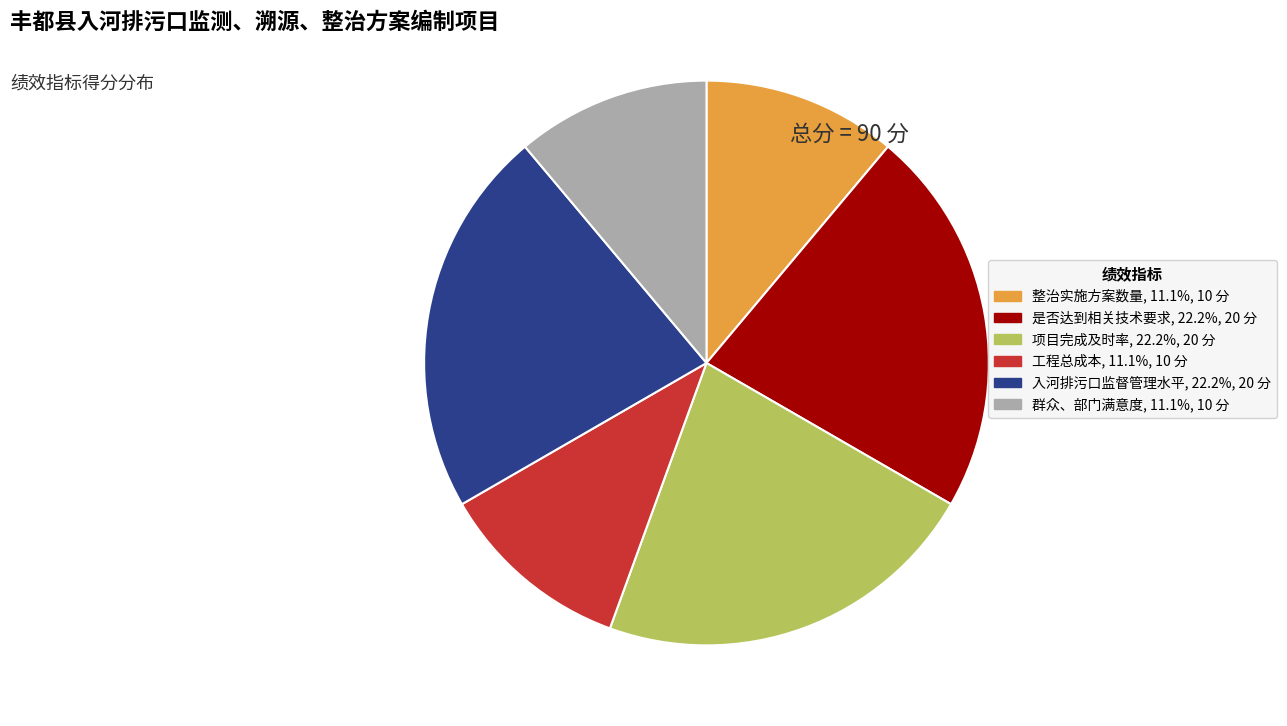

Approximately how many times larger is the value at 是否达到相关技术要求, 22.2%, 20 分 compared to 项目完成及时率, 22.2%, 20 分?

1.0